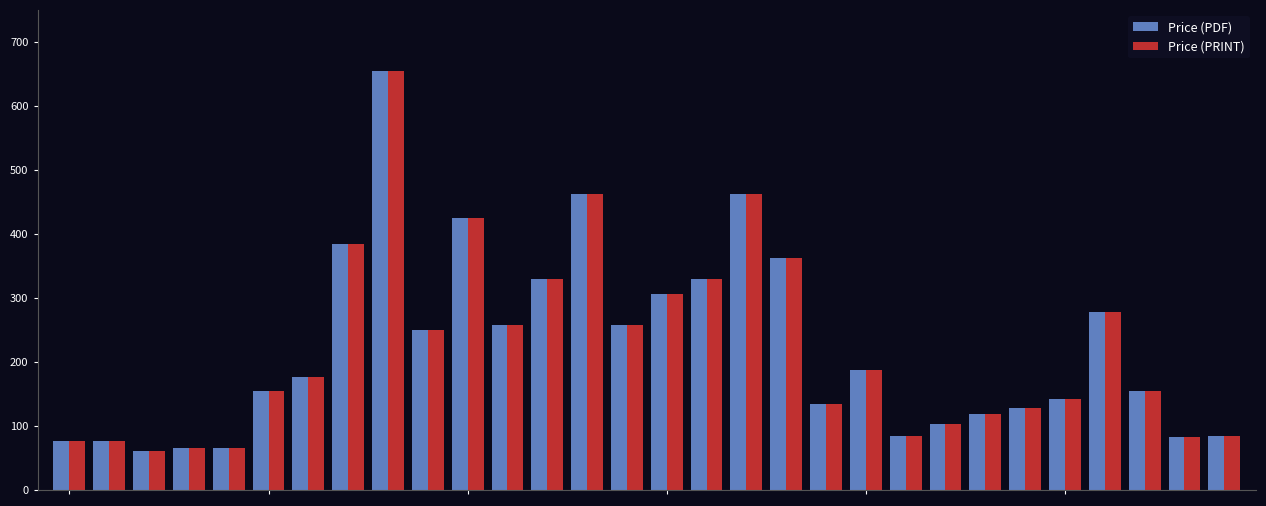

What is the difference between the maximum and minimum values in the Price (PRINT) series?

594.0